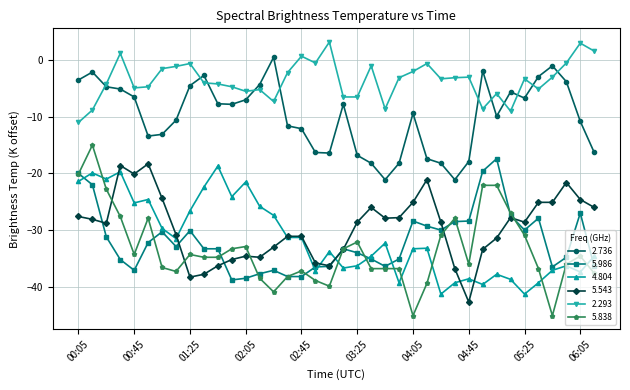

What is the difference between the maximum and second lowest values in the 5.543 series?

20.0